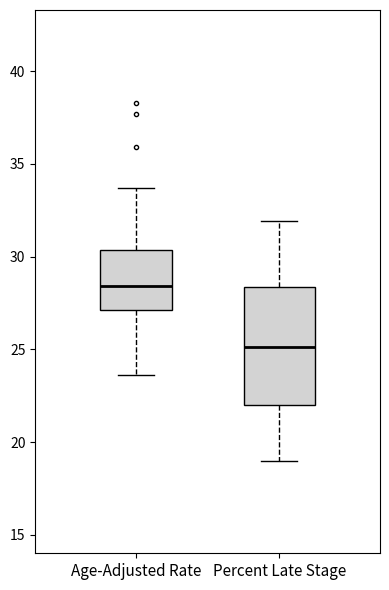

Comparing the boxes themselves (not the whiskers), which one is the tallest?

Percent Late Stage